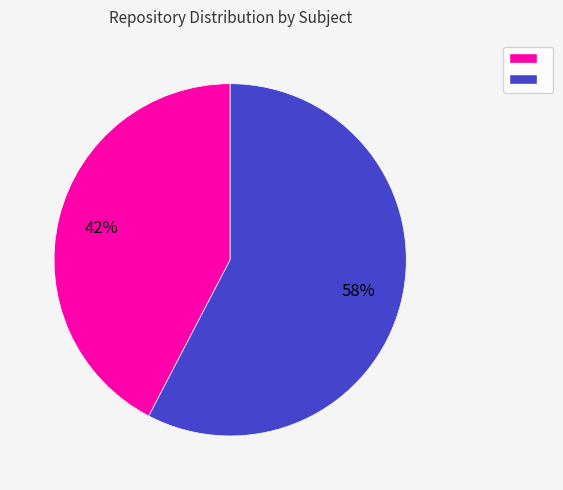

Is there any slice that represents more than half of the pie?

Yes